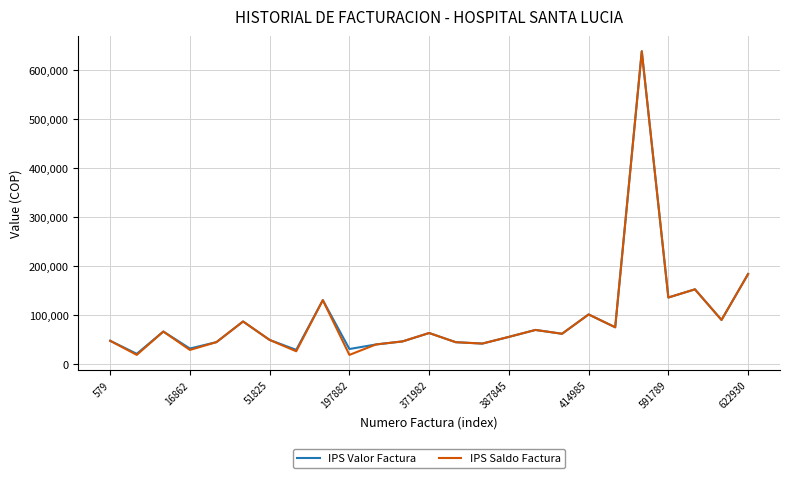

What is the lowest value of the IPS Valor Factura series?

21400